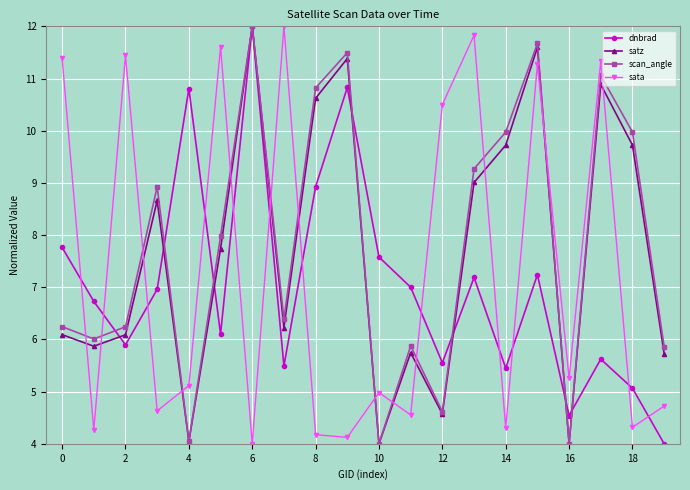

What is the value of the sata point at the 16th from the left?

11.3